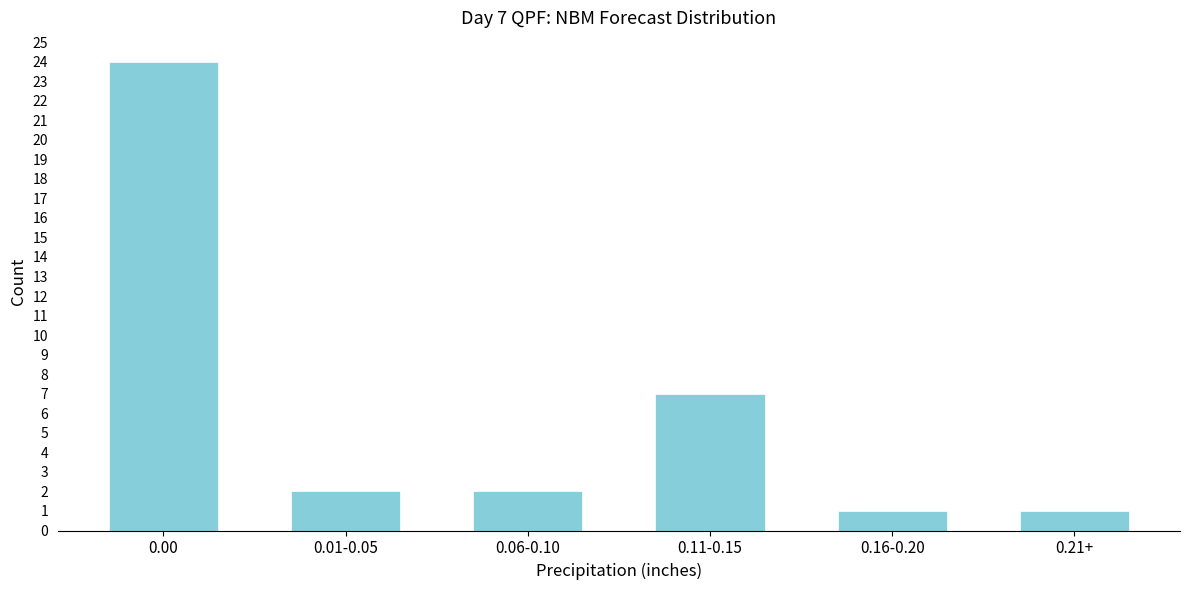

Reading right to left, extract all data points from this chart.

0.21+=1	0.16-0.20=1	0.11-0.15=7	0.06-0.10=2	0.01-0.05=2	0.00=24